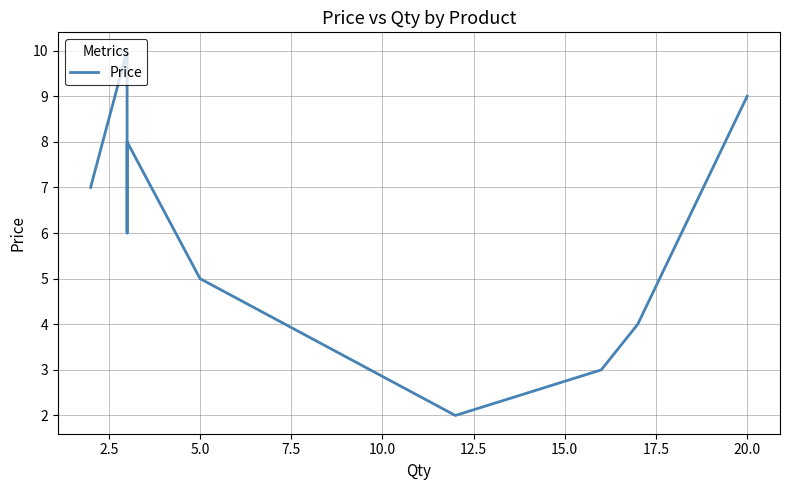

What is the sum of all values?

54